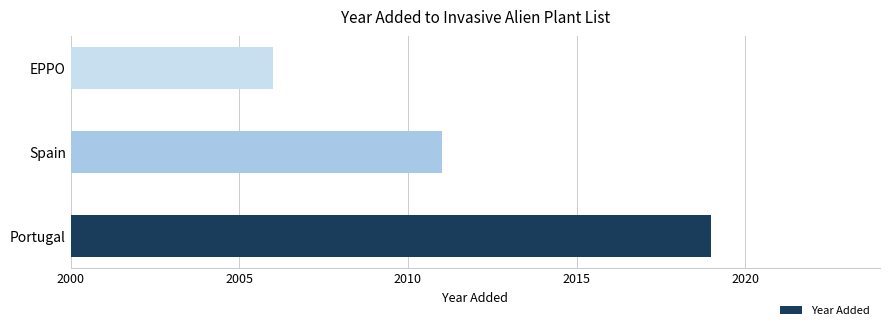

How many values are between 6 and 19?

3